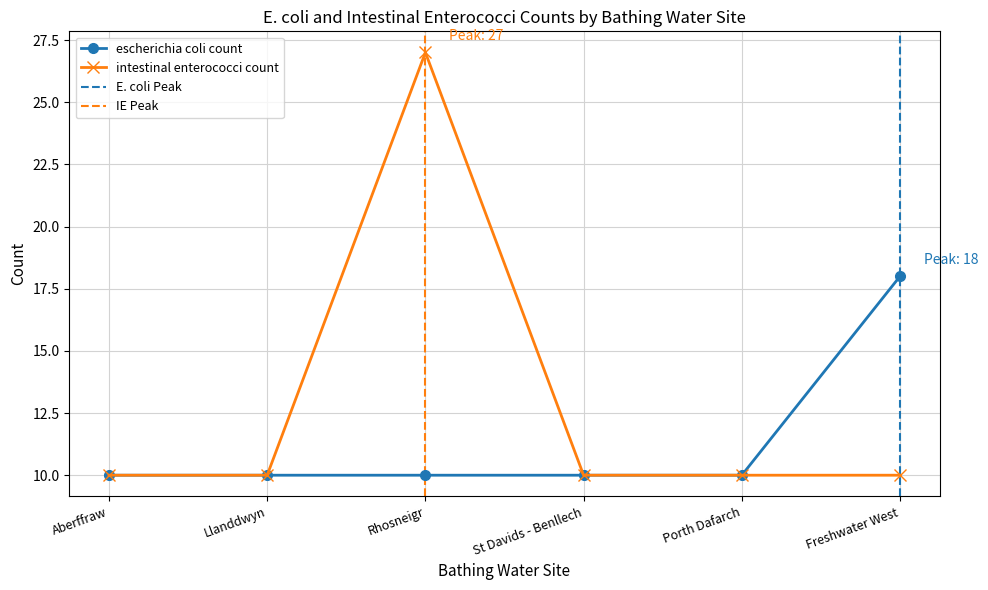

Reading right to left, what are all the values shown in this chart?

escherichia coli count: 18	10	10	10	10	10
intestinal enterococci count: 10	10	10	27	10	10